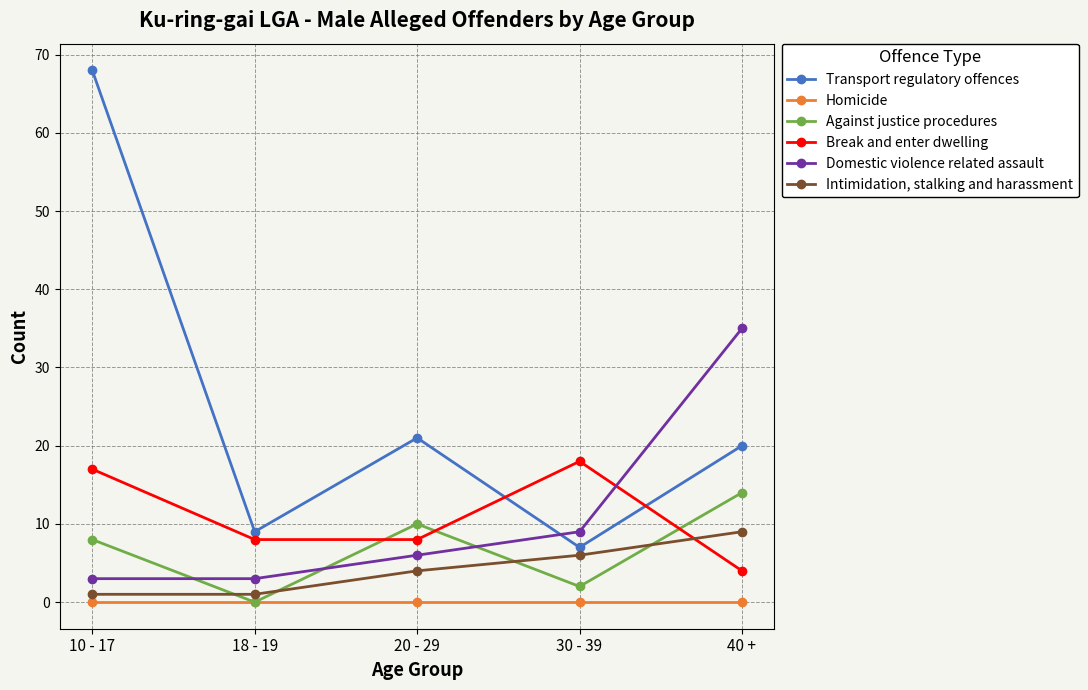

What position from the left is 10 - 17?

1